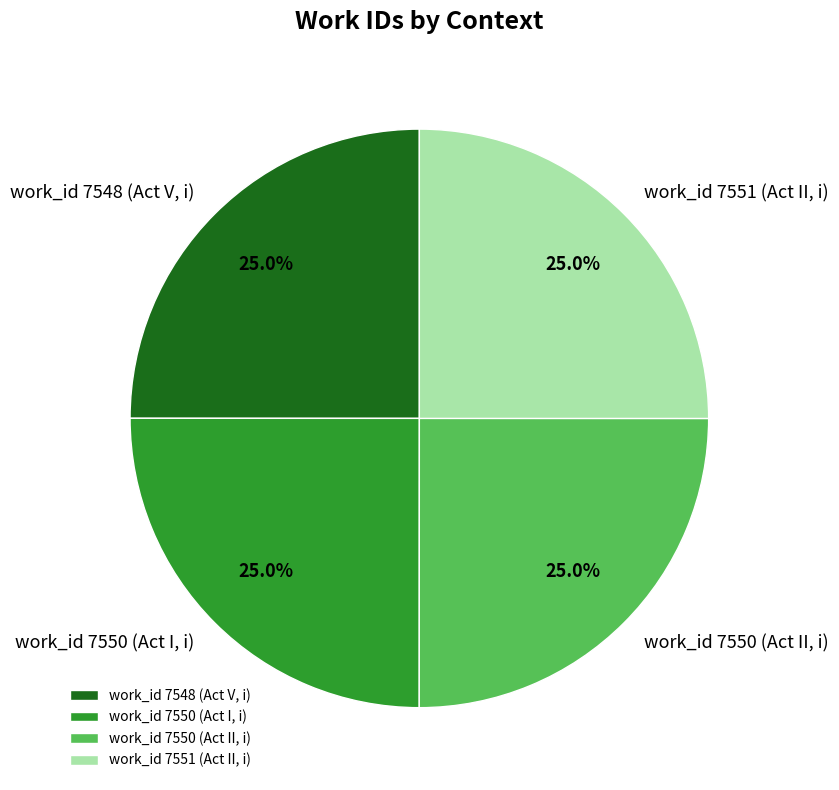

Combined, what portion of the pie is work_id 7548 (Act V, i) and work_id 7550 (Act II, i)?

50.0%